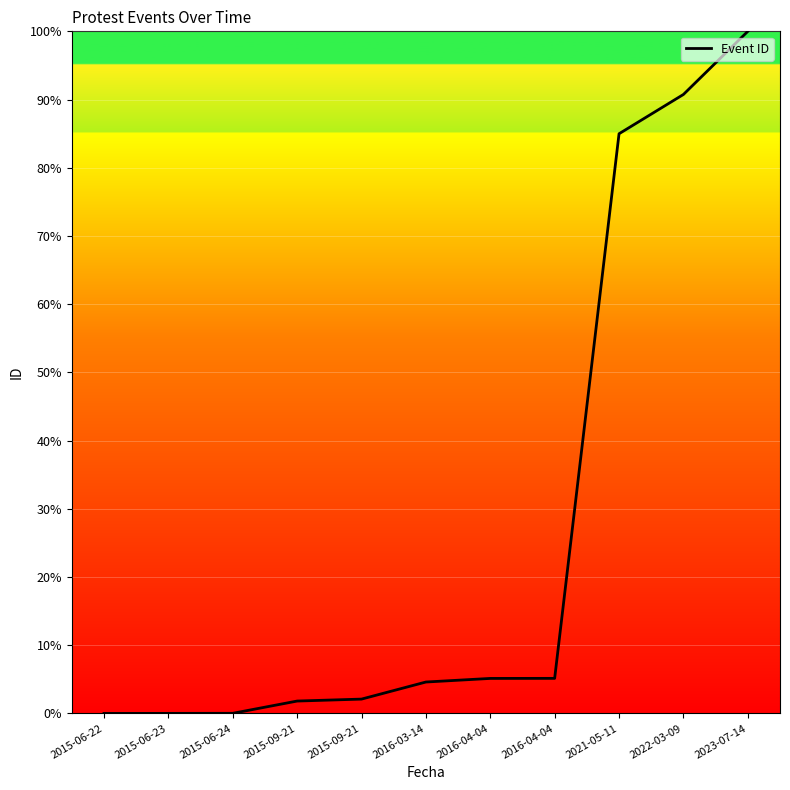

What is the label of the 10th point from the left?

2022-03-09